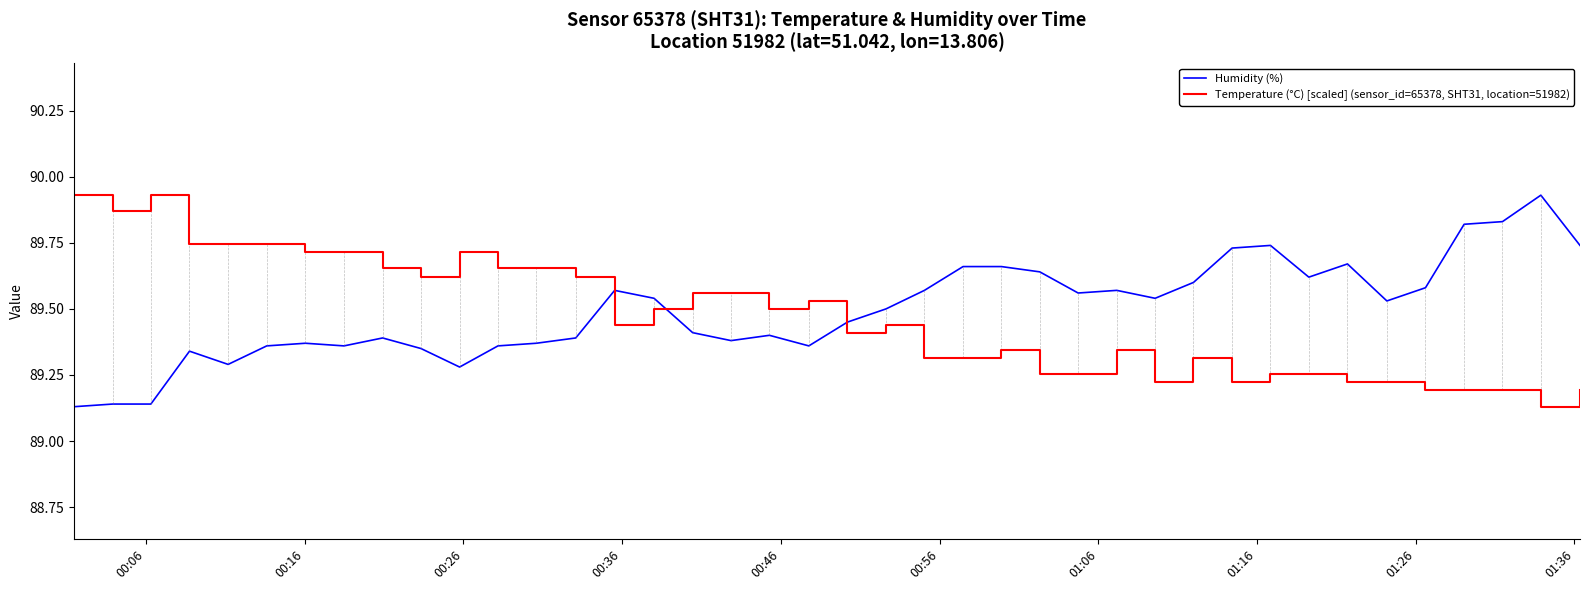

What is the difference between the maximum and minimum values in the Temperature (°C) [scaled] (sensor_id=65378, SHT31, location=51982) series?

0.8